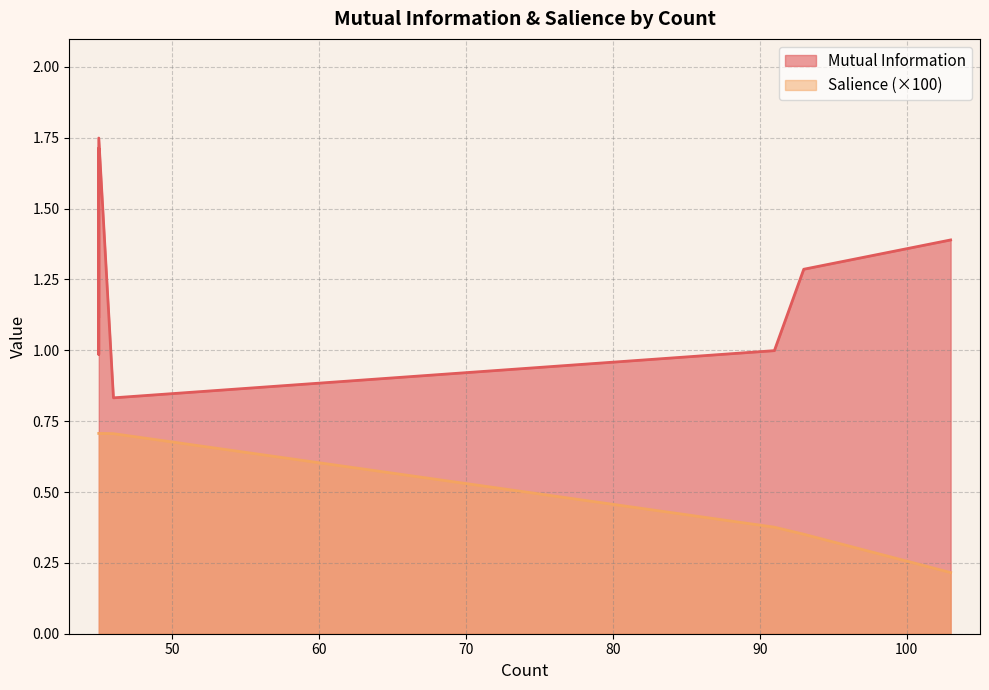

What is the difference between the highest and lowest values at 45?

1.1